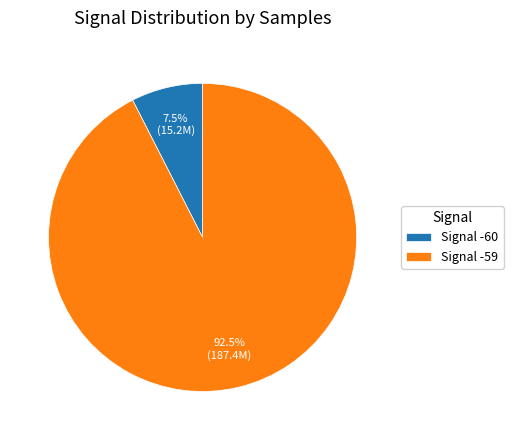

Which category accounts for the majority?

Signal -59